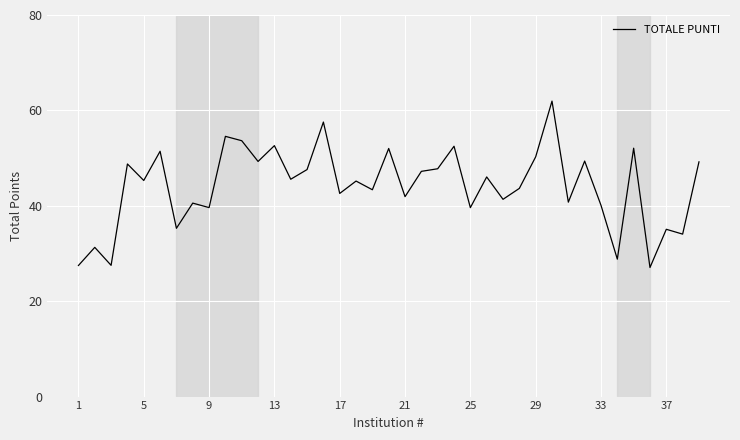

What is the smallest value displayed?

27.1